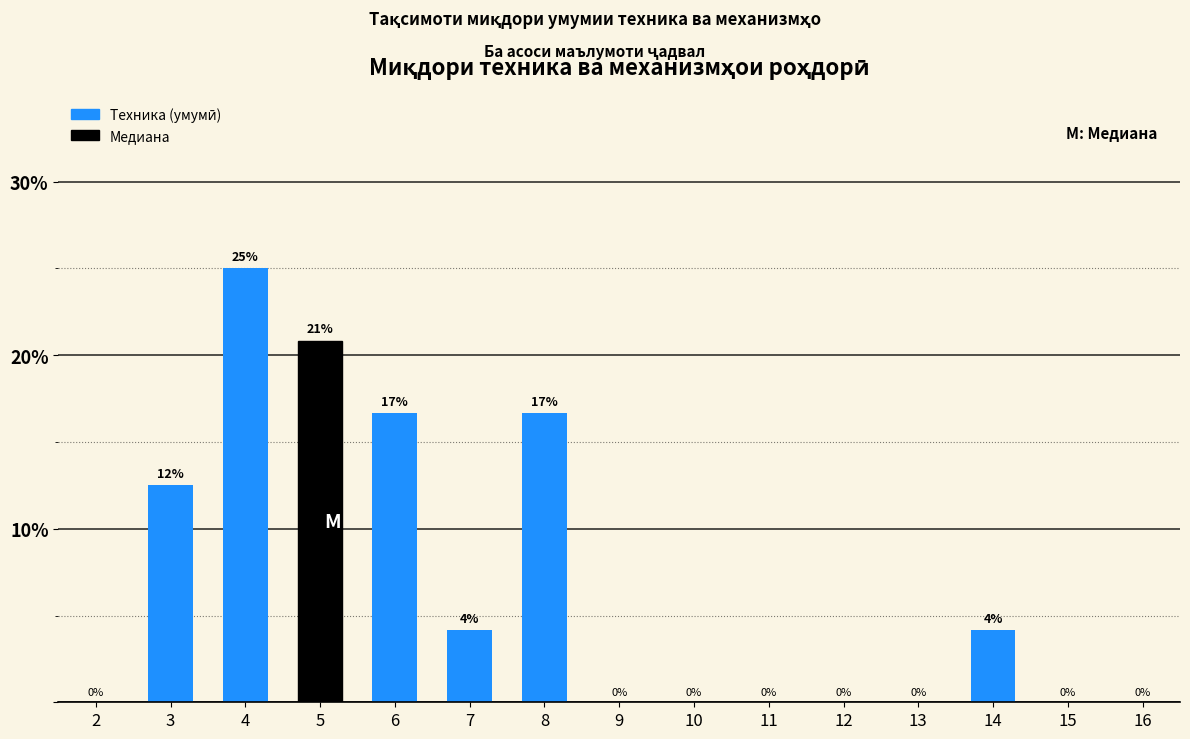

Is it true that the value at 15 is 0.0?

True